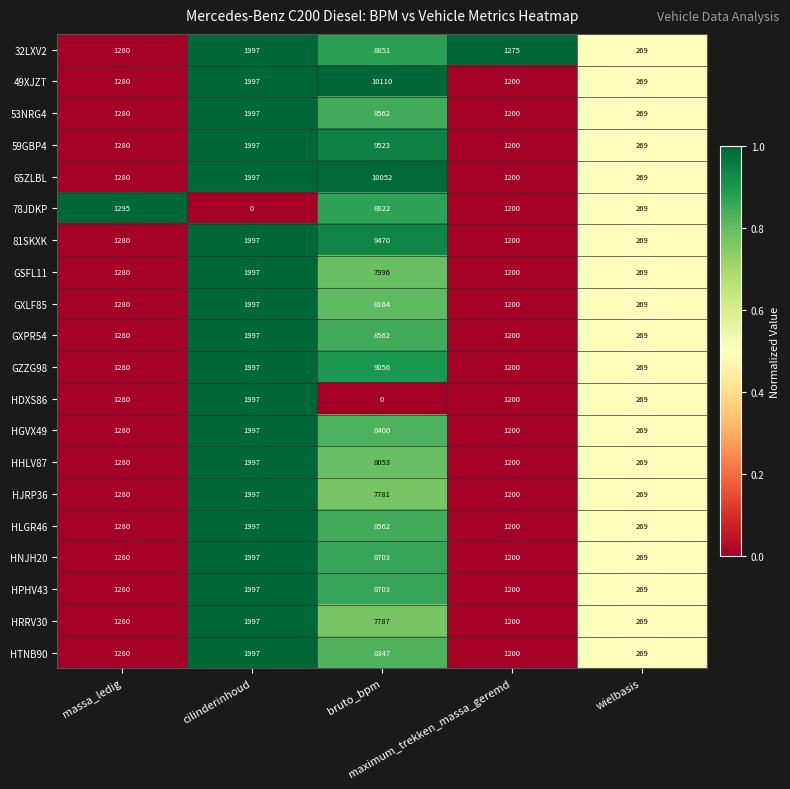

Which series has the largest total across all categories?

49XJZT